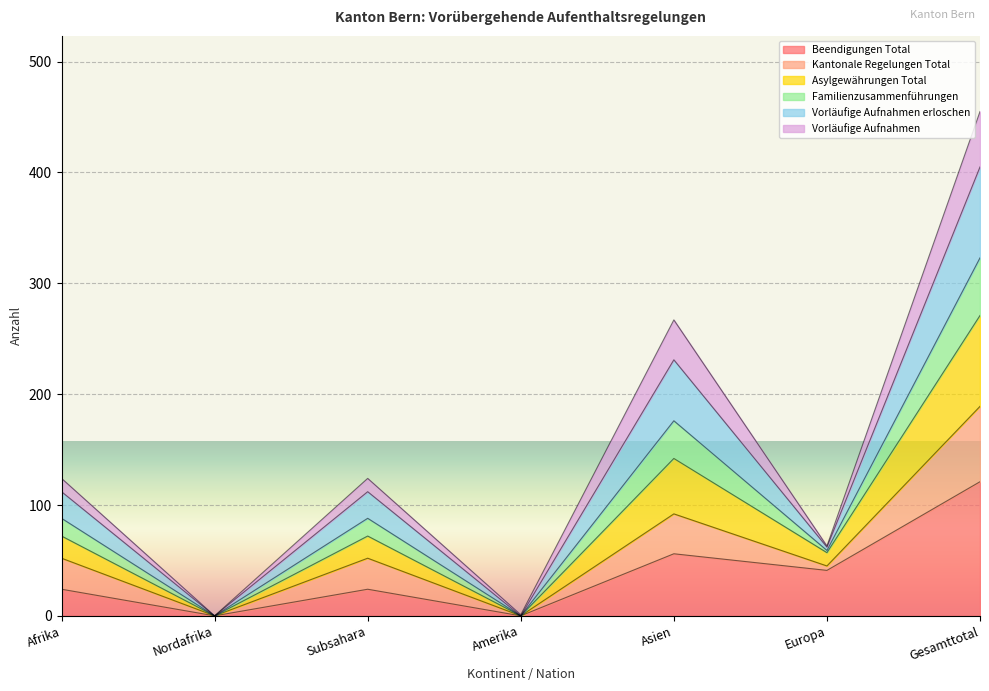

At which category does Beendigungen Total reach its first local peak?

Subsahara